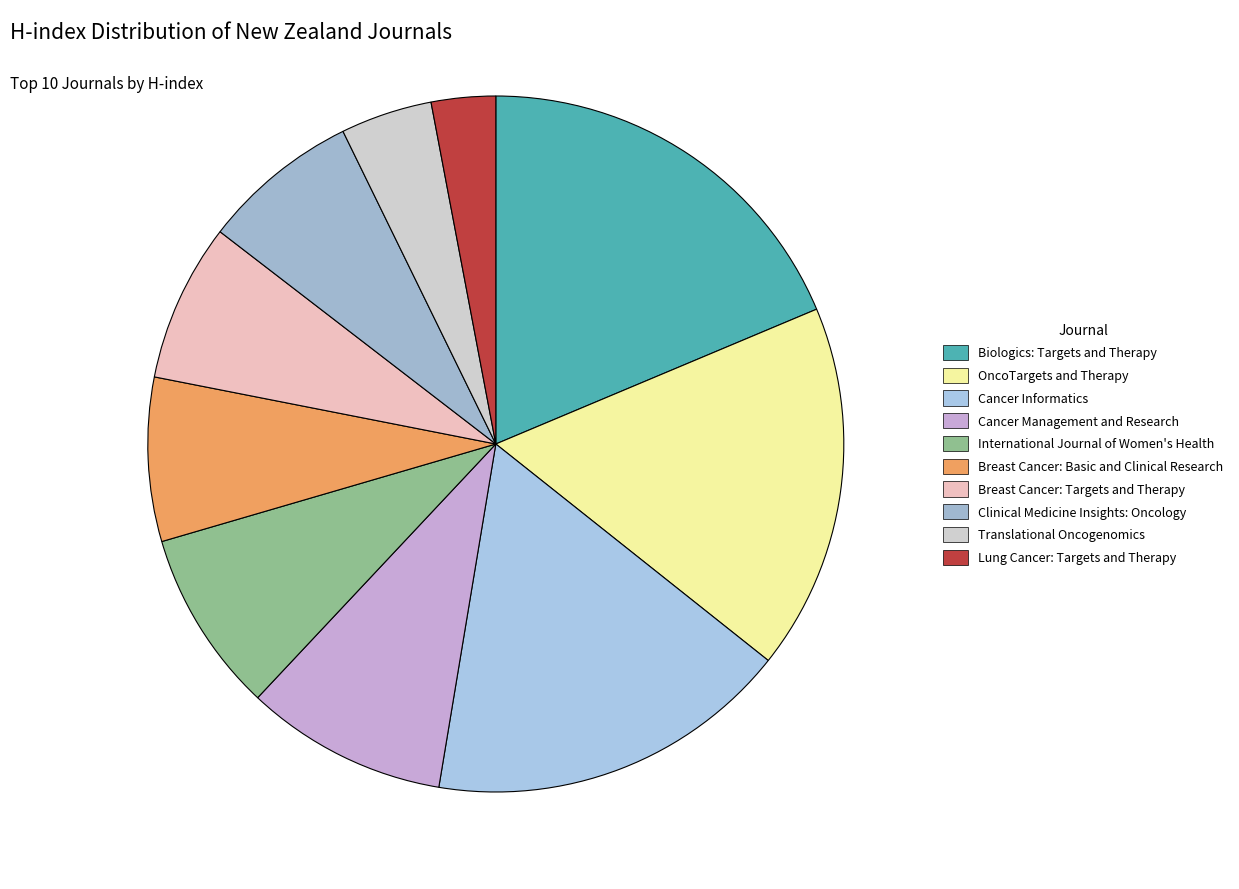

What portion of the pie excludes Lung Cancer: Targets and Therapy?

97.0%